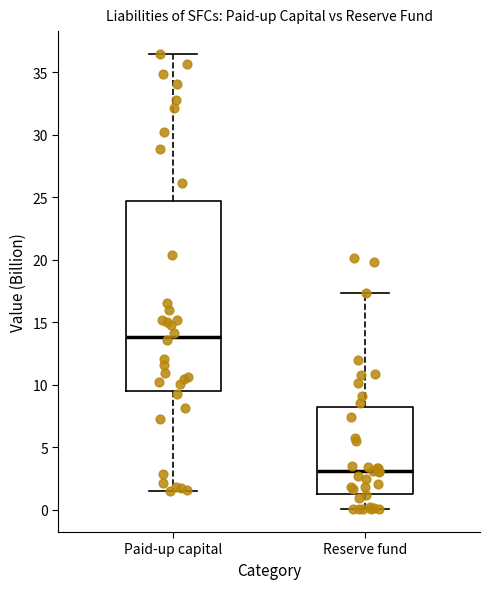

Reading left to right, read every box against the y-axis: the position of its median line, the range the box covers, and the ends of its whiskers. The values are not printed on the chart, so give them approximately, as read against the axis.

Paid-up capital: median 14.0, box 9.5 to 24.5, whiskers 1.5 to 36.5
Reserve fund: median 3.0, box 1.5 to 8.0, whiskers 0.0 to 17.5